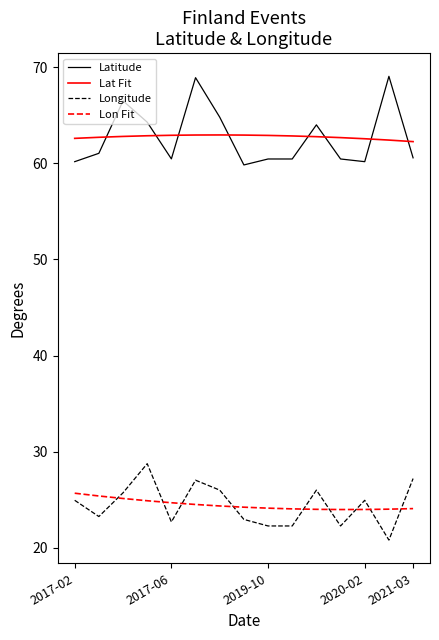

What is the difference between the maximum and minimum values in the Lon Fit series?

1.7